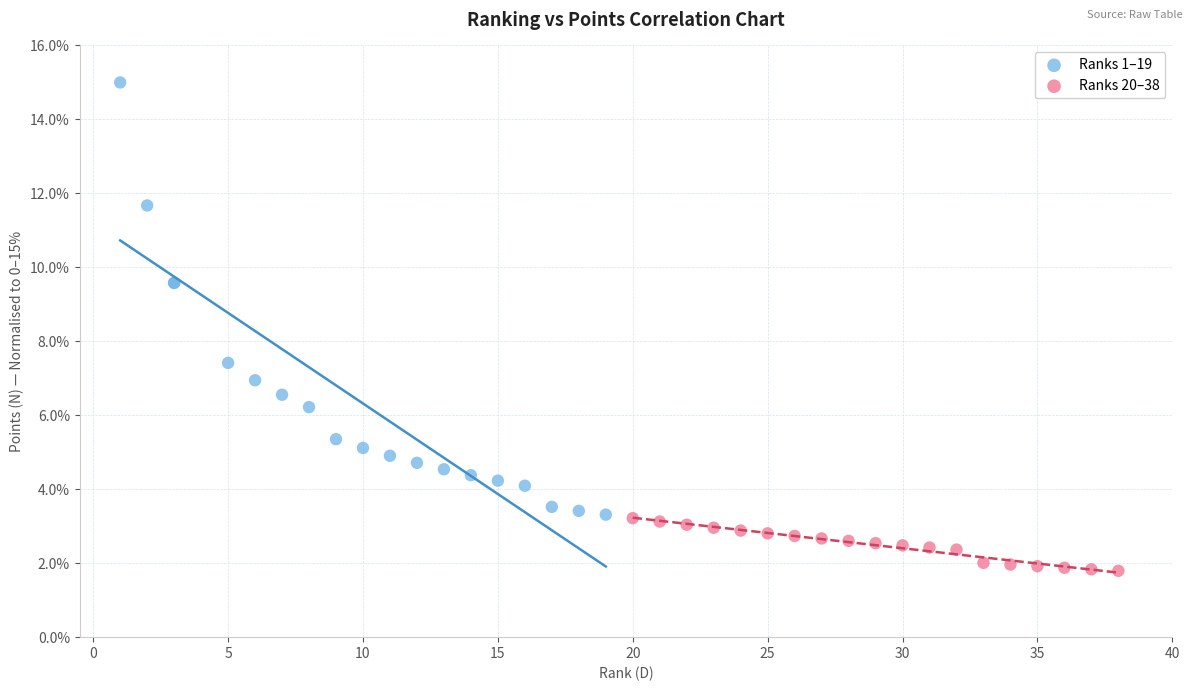

Which series has the widest spread of Y values?

Ranks 1–19